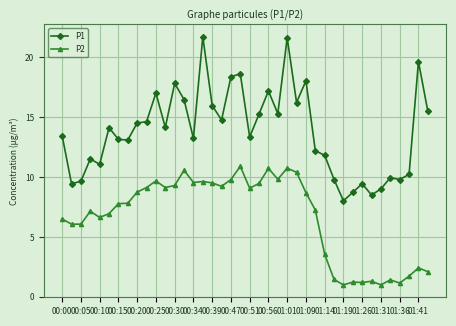

What is the value of the P1 point at the 35th from the left?

9.0